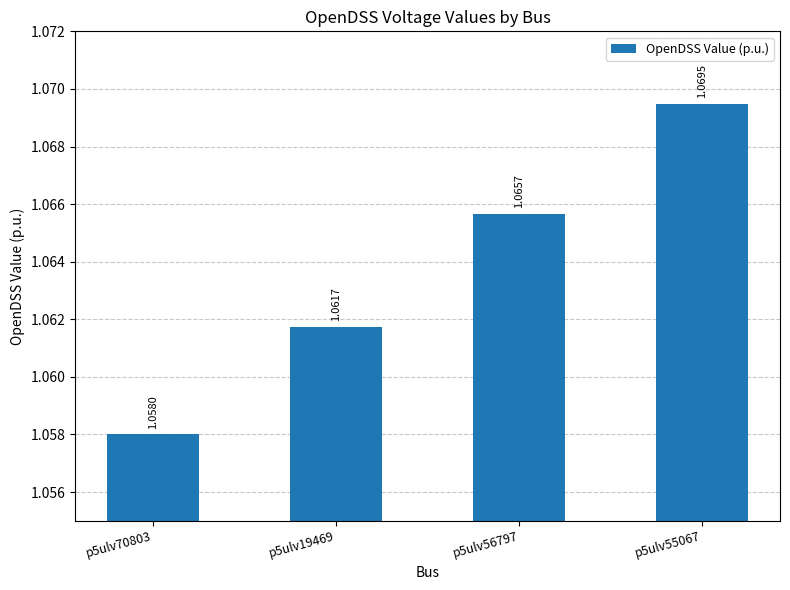

Rank the categories by value from lowest to highest.

p5ulv70803, p5ulv19469, p5ulv56797, p5ulv55067